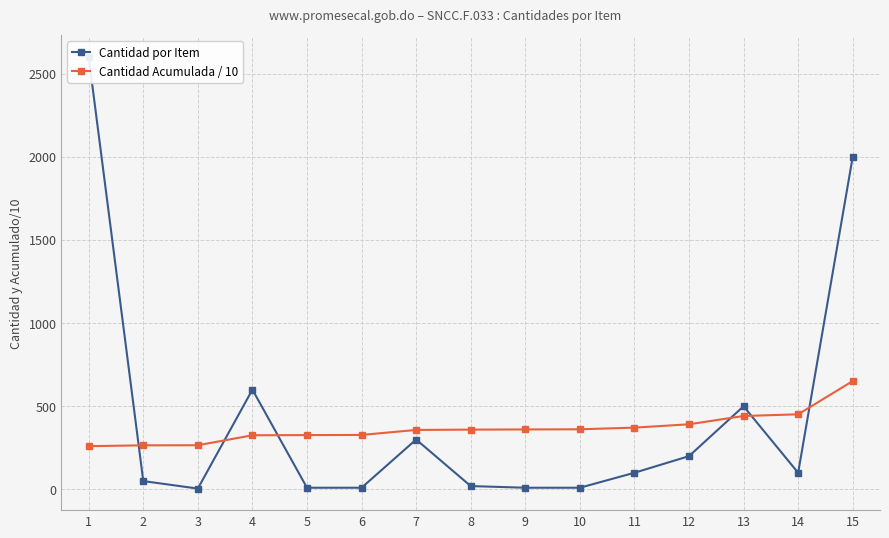

Between 1 and 9, which is larger?

1